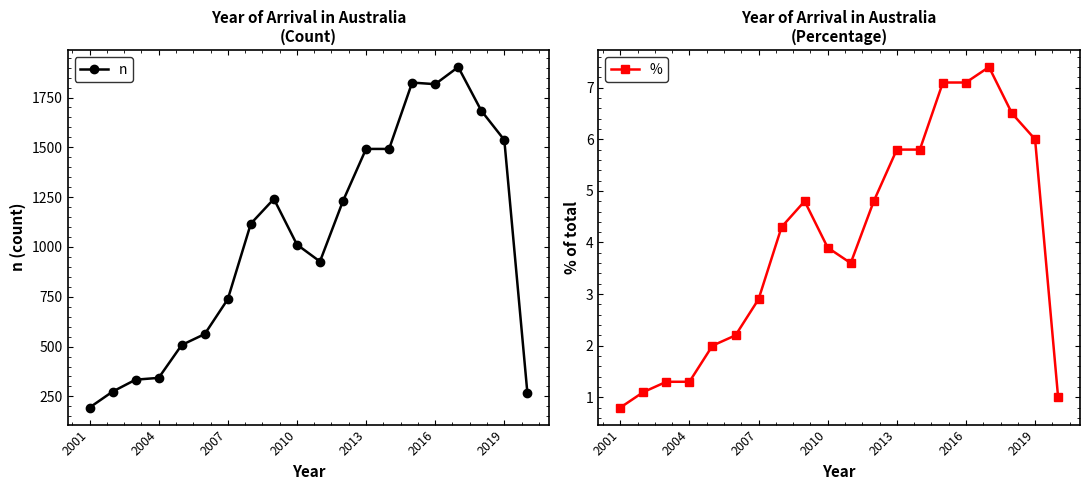

What is the minimum value shown in the chart?

0.8